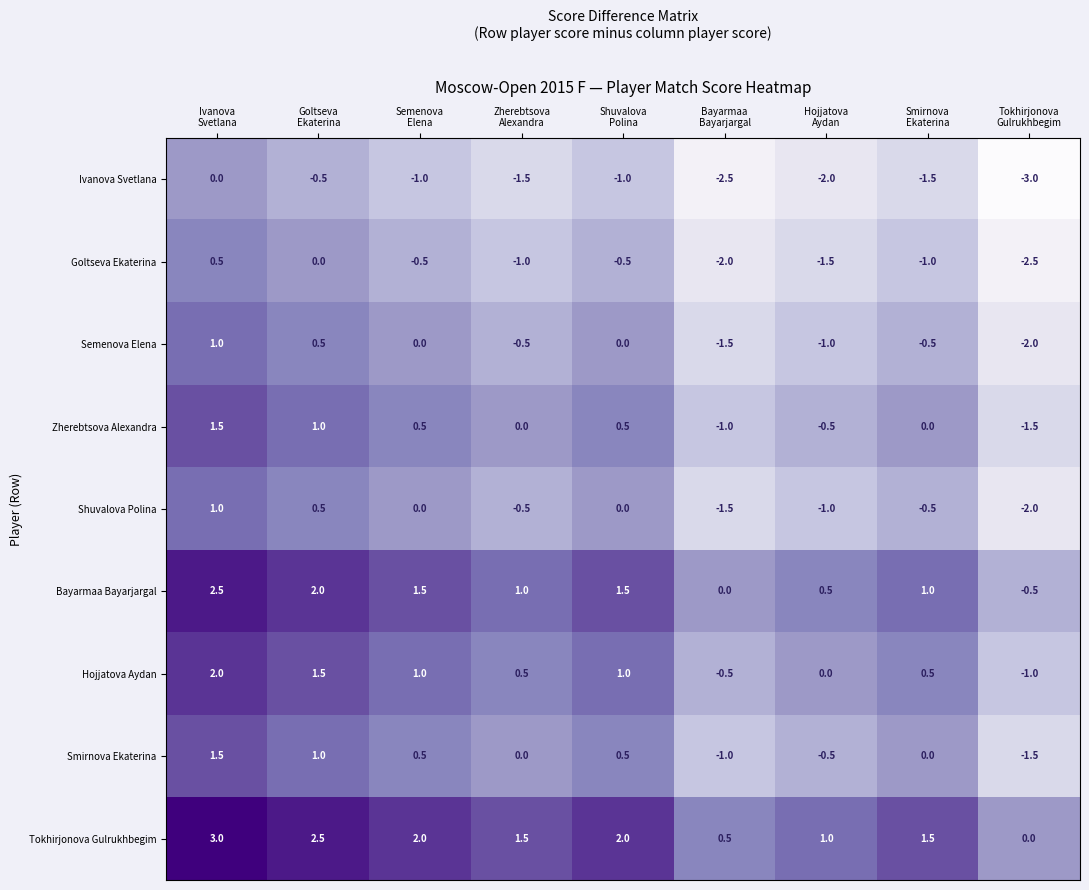

What is the difference between the maximum and second lowest values in the Zherebtsova Alexandra series?

2.5